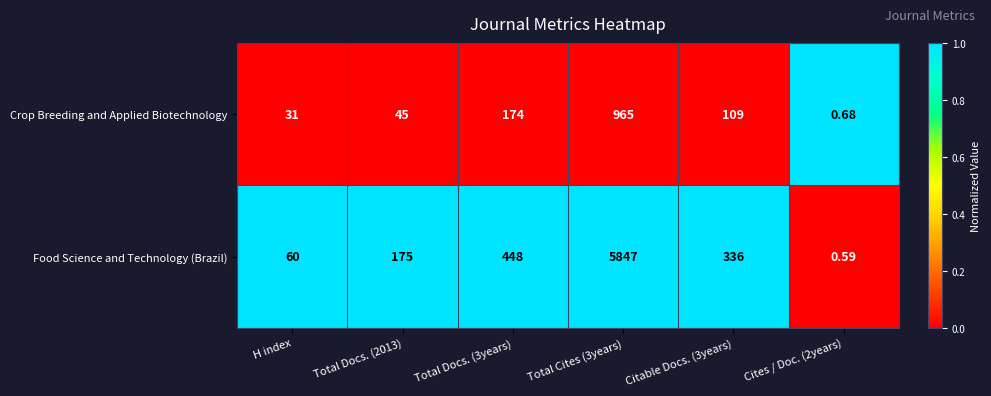

Which series changed the most between H index and Total Cites (3years)?

Food Science and Technology (Brazil)